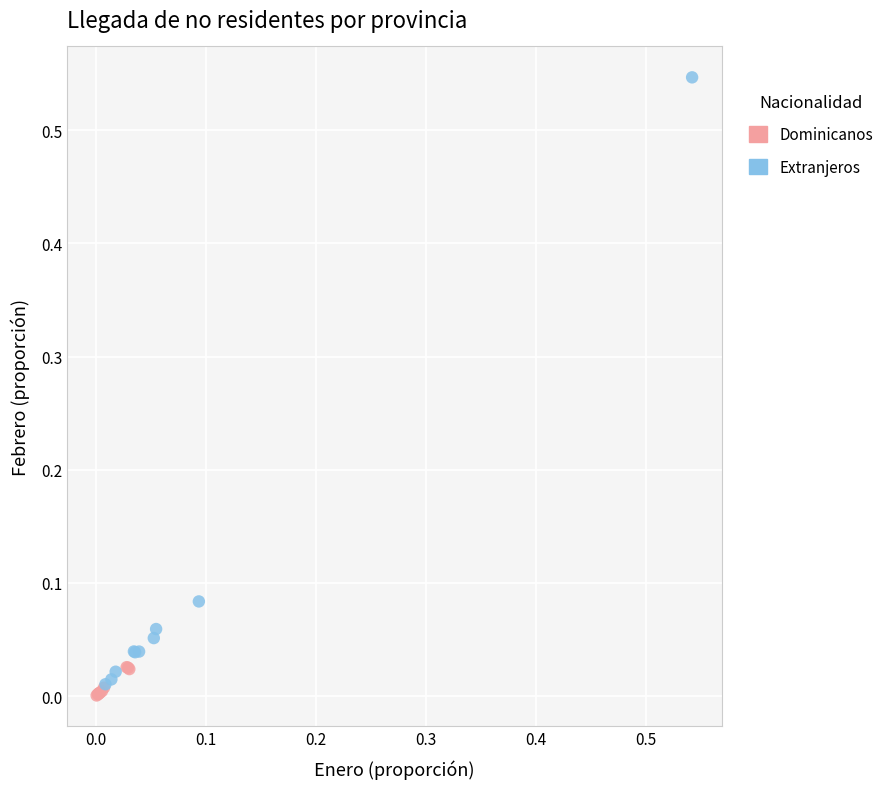

What are all the series names shown in the legend?

Dominicanos, Extranjeros